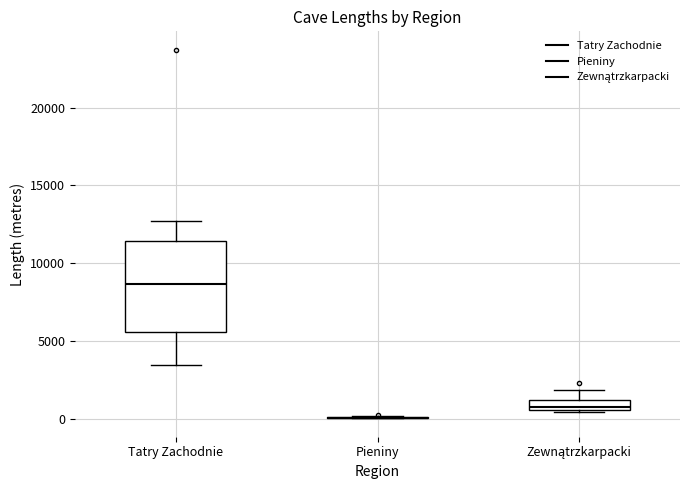

Comparing the boxes themselves (not the whiskers), which one is the tallest?

Tatry Zachodnie